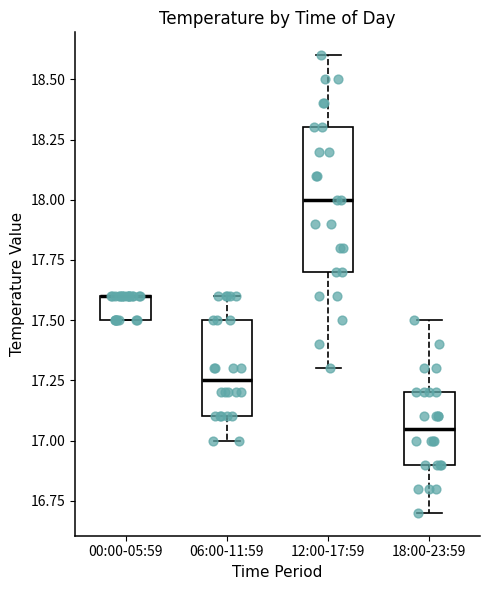

Where does the median line of the box for 06:00-11:59 sit on the y-axis? The values are not printed on the chart, so give them approximately, as read against the axis.

17.25